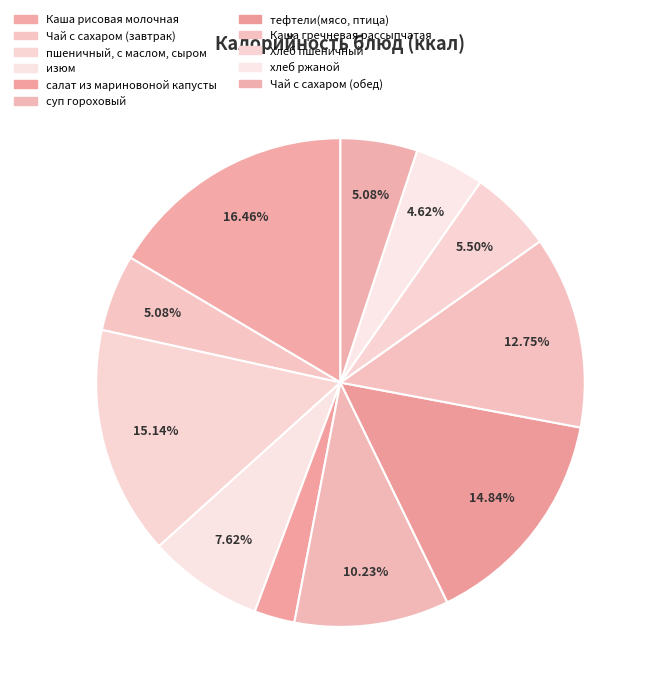

Count the number of slices in the pie.

11